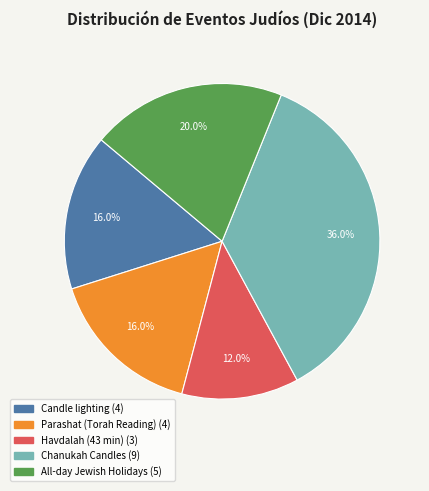

What percentage is the Chanukah Candles slice, to the nearest percent?

36%